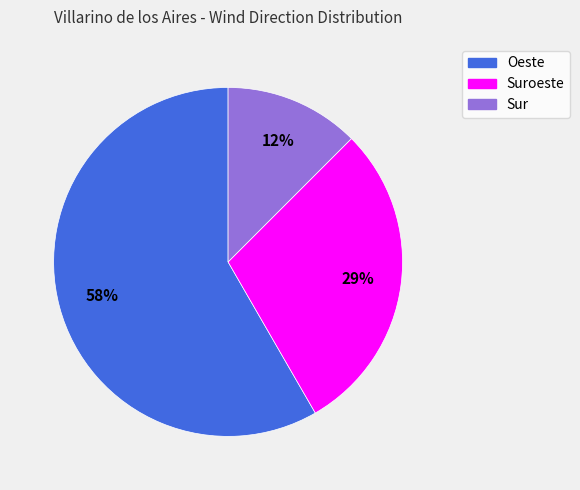

To the nearest percent, what is the difference between the largest and smallest slice percentages?

46%